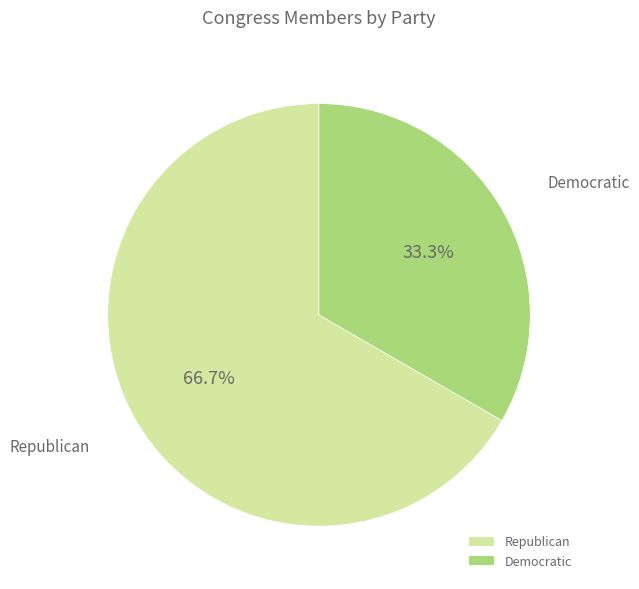

To the nearest percent, what portion does Republican represent?

67%